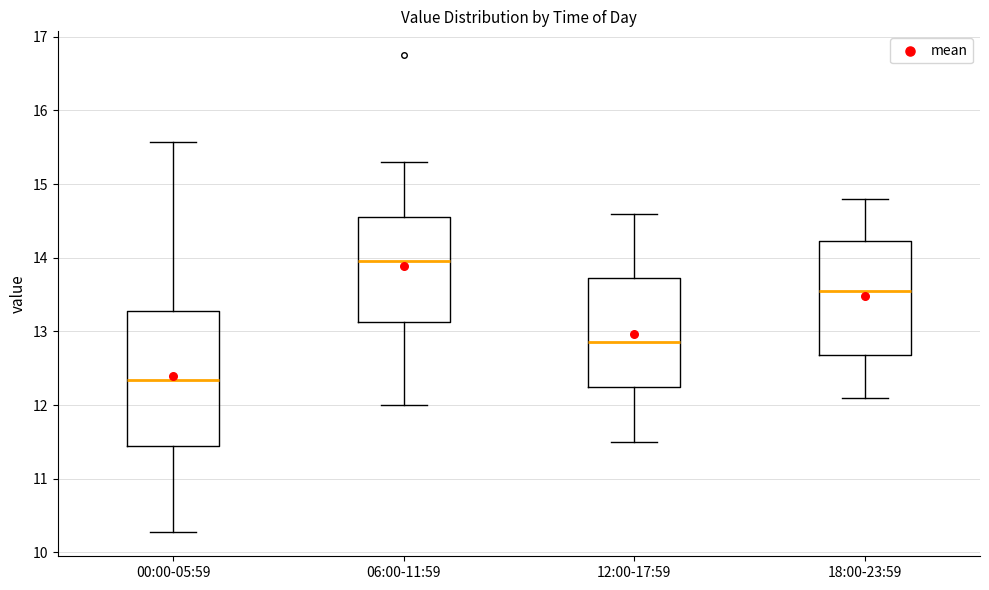

Reading left to right, transcribe this box plot: for each box, give where its median line is, the range the box spans, and where its two whiskers end, as read against the y-axis. The values are not printed on the chart, so give them approximately, as read against the axis.

00:00-05:59: median 12.3, box 11.4 to 13.3, whiskers 10.3 to 15.6
06:00-11:59: median 14.0, box 13.1 to 14.6, whiskers 12.0 to 15.3
12:00-17:59: median 12.9, box 12.3 to 13.7, whiskers 11.5 to 14.6
18:00-23:59: median 13.6, box 12.7 to 14.2, whiskers 12.1 to 14.8